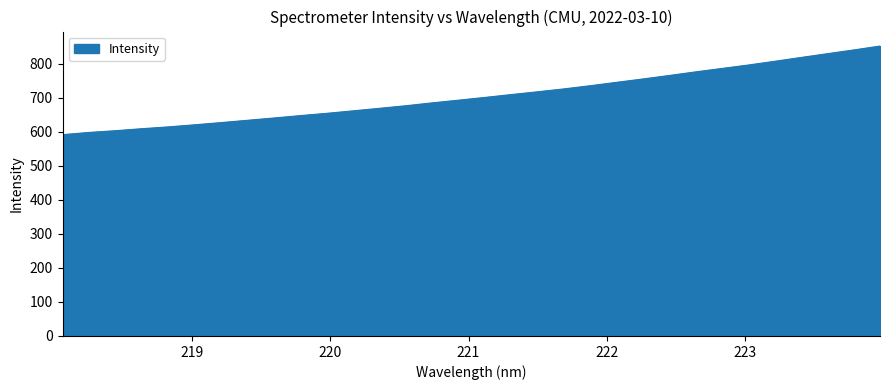

What is the sum of all values?

22577.6